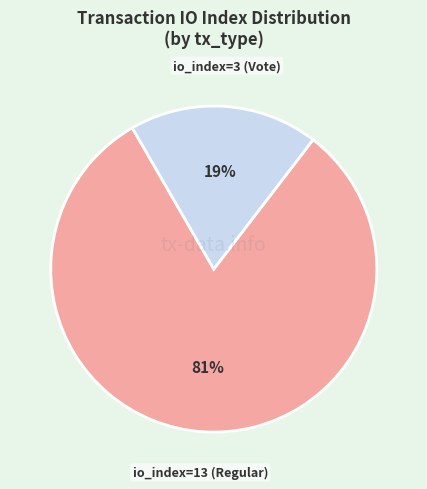

True or false: io_index=3 (Vote) accounts for 19% of the total.

True